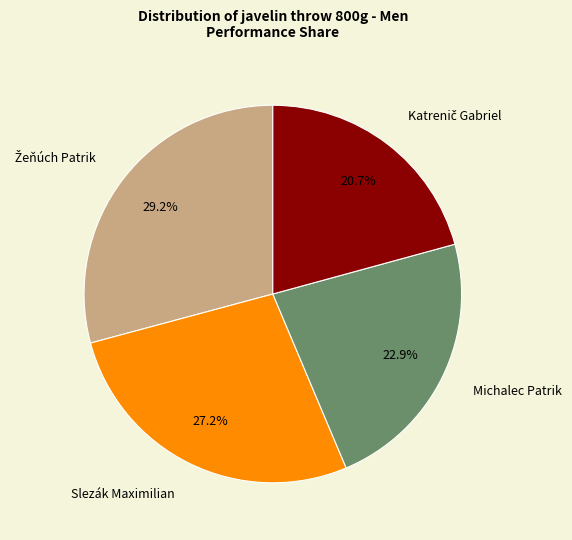

Between Michalec Patrik and Slezák Maximilian, which is larger?

Slezák Maximilian